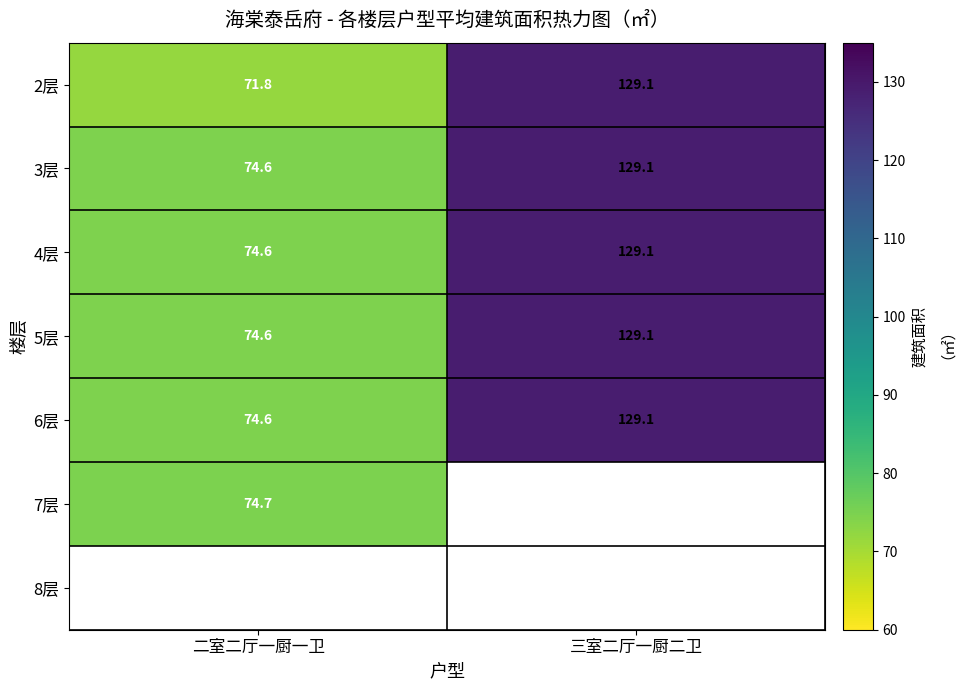

At which label is 3层 closest to 101?

二室二厅一厨一卫